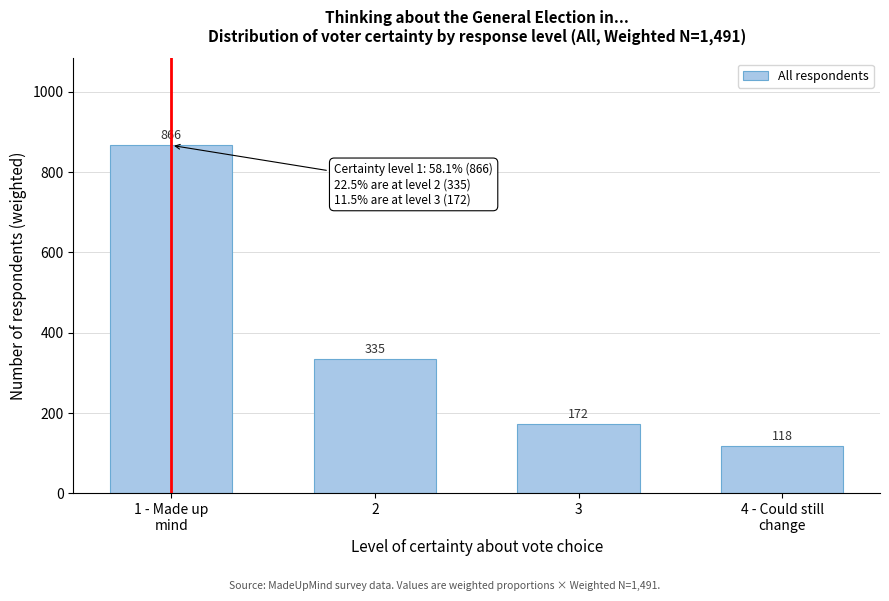

What is the sum of all values?

1491.0